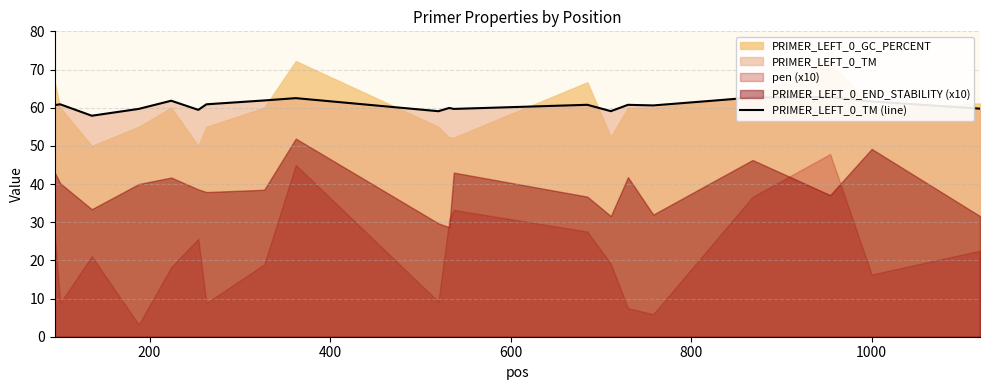

What is the sum of all values?

1212.4